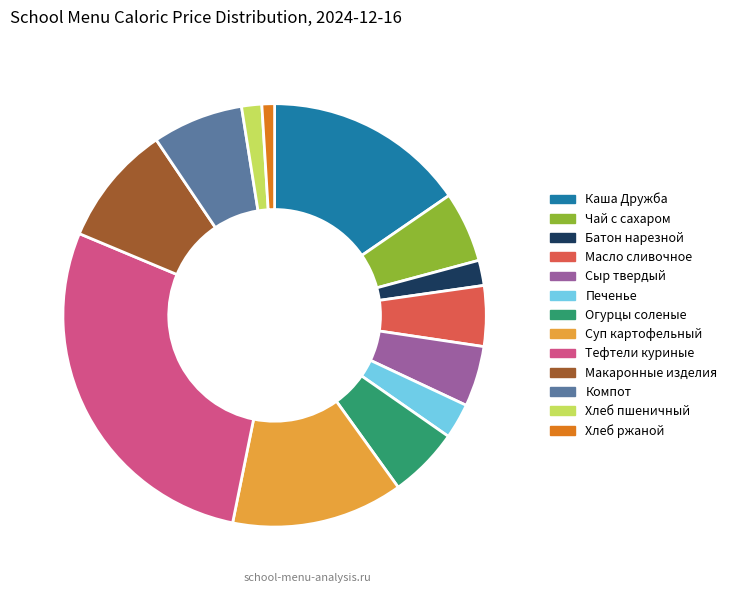

Does any single category account for the majority?

No